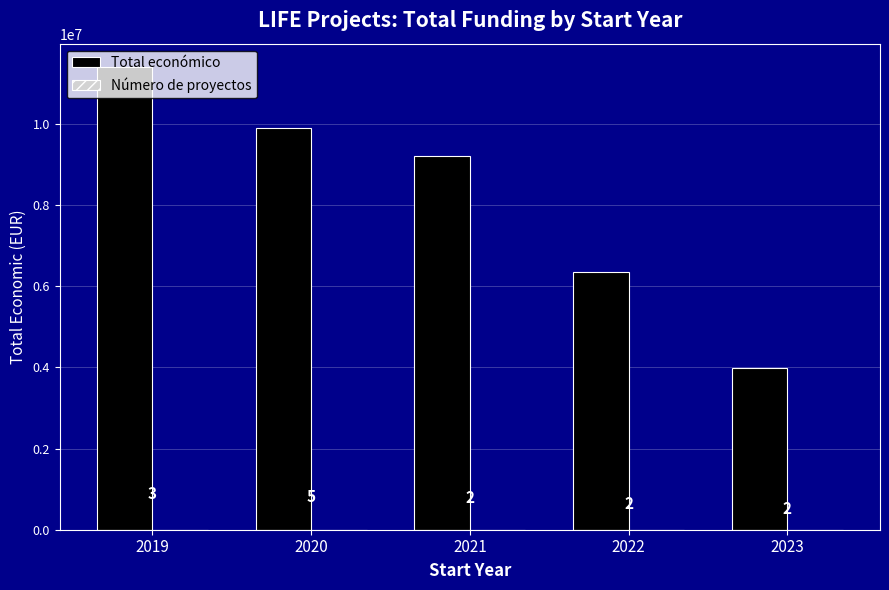

Between 2021 and 2023, which series saw the biggest shift?

Total económico